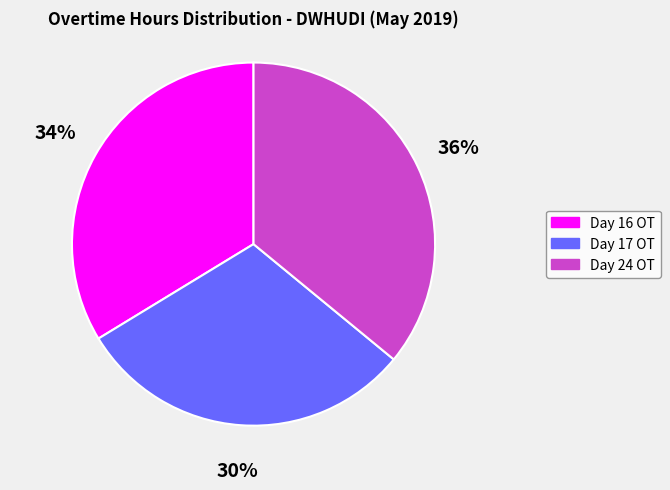

To the nearest percent, what is the average slice percentage?

33%